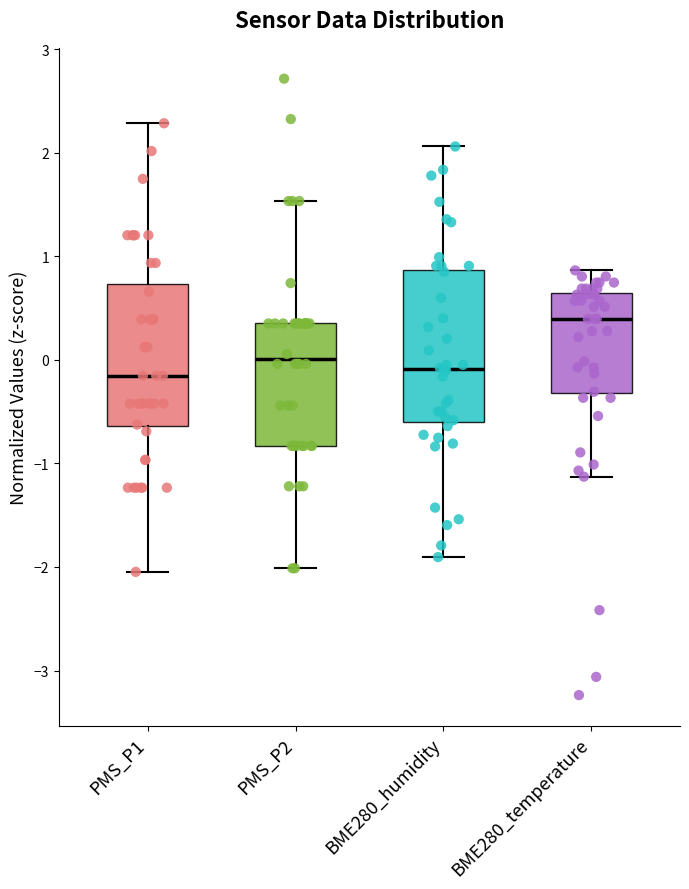

Reading left to right, transcribe this box plot: for each box, give where its median line is, the range the box spans, and where its two whiskers end, as read against the y-axis. The values are not printed on the chart, so give them approximately, as read against the axis.

PMS_P1: median -0.2, box -0.6 to 0.7, whiskers -2.0 to 2.3
PMS_P2: median 0.0, box -0.8 to 0.4, whiskers -2.0 to 1.5
BME280_humidity: median -0.1, box -0.6 to 0.9, whiskers -1.9 to 2.1
BME280_temperature: median 0.4, box -0.3 to 0.6, whiskers -1.1 to 0.9